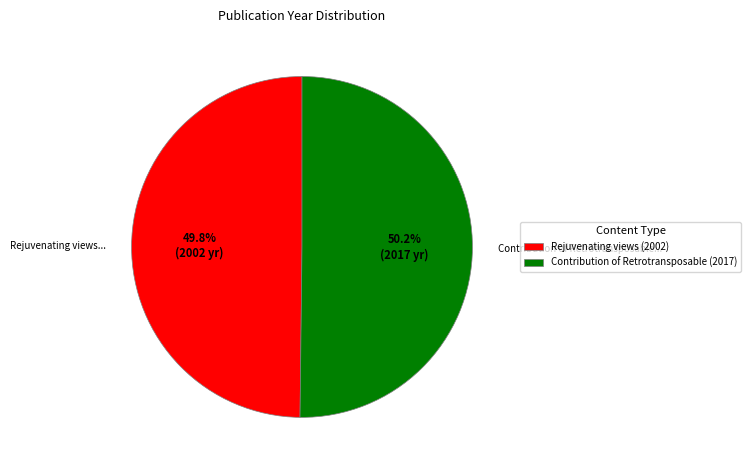

What is the ratio of the value at Contribution of Retrotransposable (2017) to the value at Rejuvenating views (2002)?

1.0